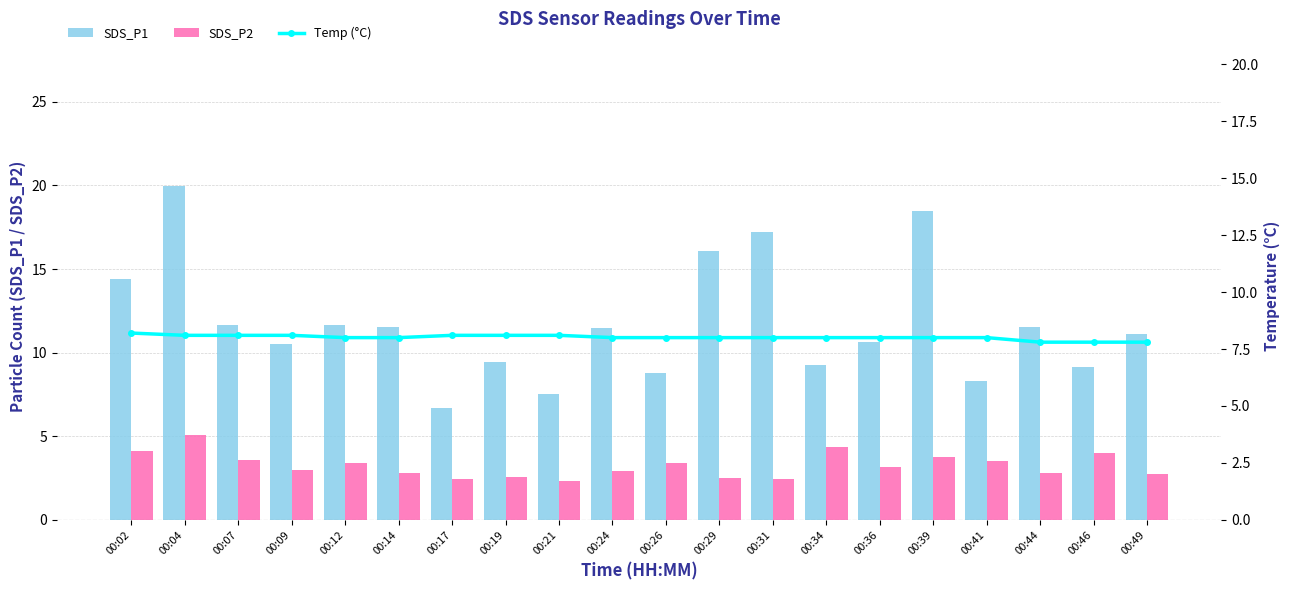

List the series in order of their overall mean, highest first.

SDS_P1, Temp (°C), SDS_P2